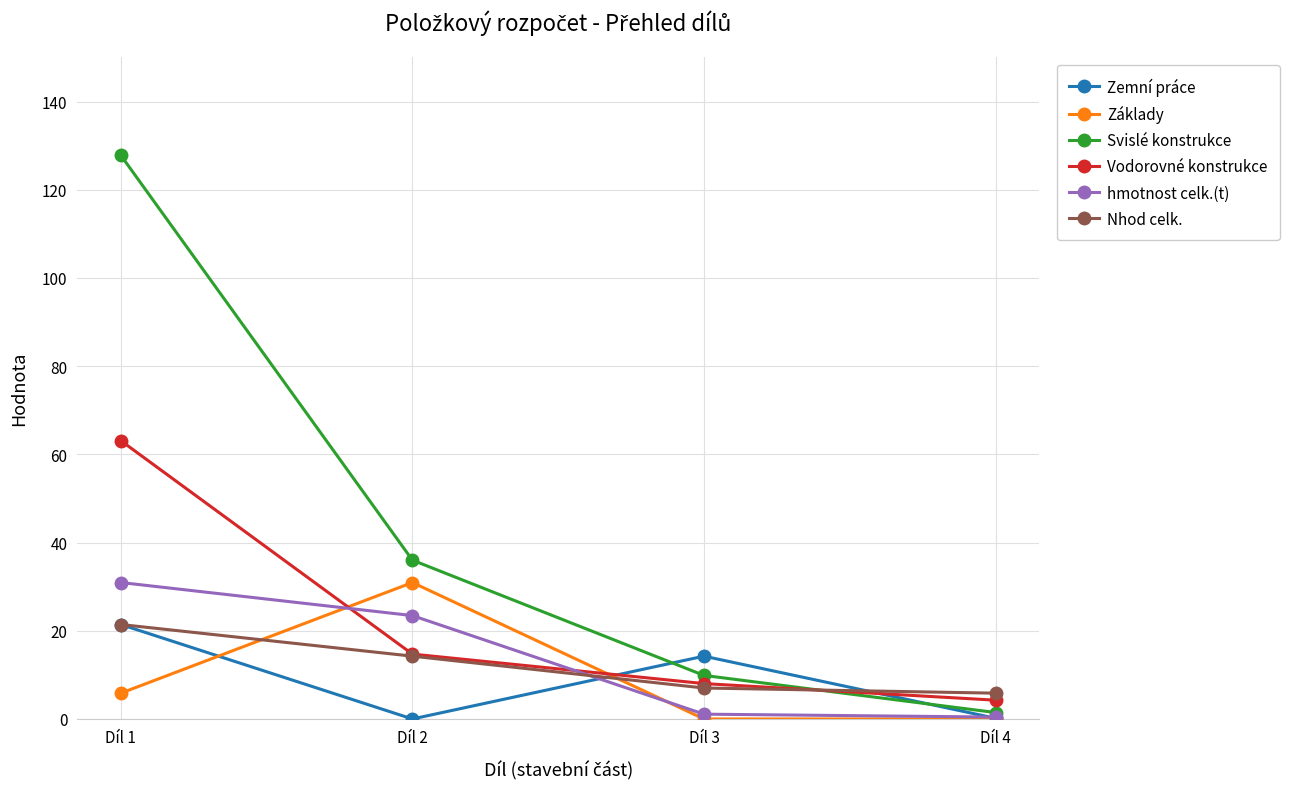

What are all the series names shown in the legend?

Zemní práce, Základy, Svislé konstrukce, Vodorovné konstrukce, hmotnost celk.(t), Nhod celk.